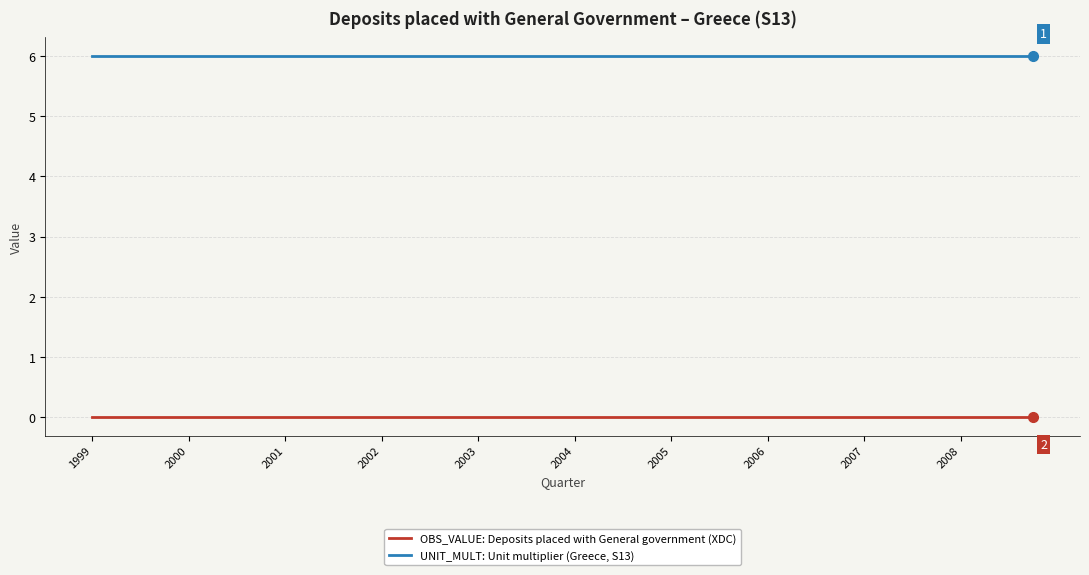

Rank the series by their average value, from highest to lowest.

UNIT_MULT: Unit multiplier (Greece, S13), OBS_VALUE: Deposits placed with General government (XDC)